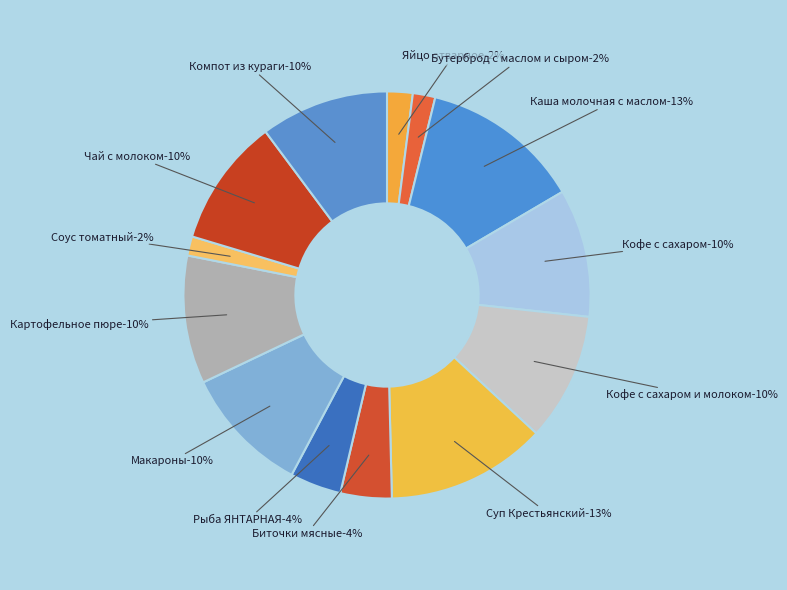

To the nearest percent, what portion does Каша молочная с маслом represent?

13%